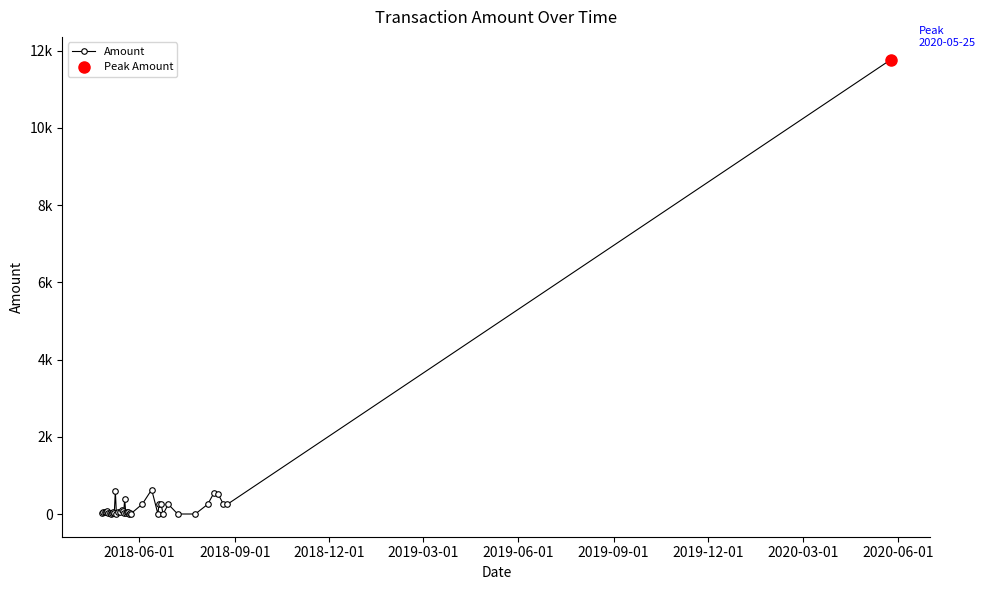

Reading right to left, extract all data points from this chart.

11766.0	253.5	257.1	516.1	547.7	252.3	0.0	0.0	252.2	0.0	260.5	255.5	0.0	630.0	258.2	7.3	13.6	0.0	43.4	58.0	27.4	385.8	34.7	75.9	95.1	43.7	55.4	11.1	597.8	38.1	44.5	35.4	7.6	29.2	23.3	80.4	42.6	61.1	49.0	31.8